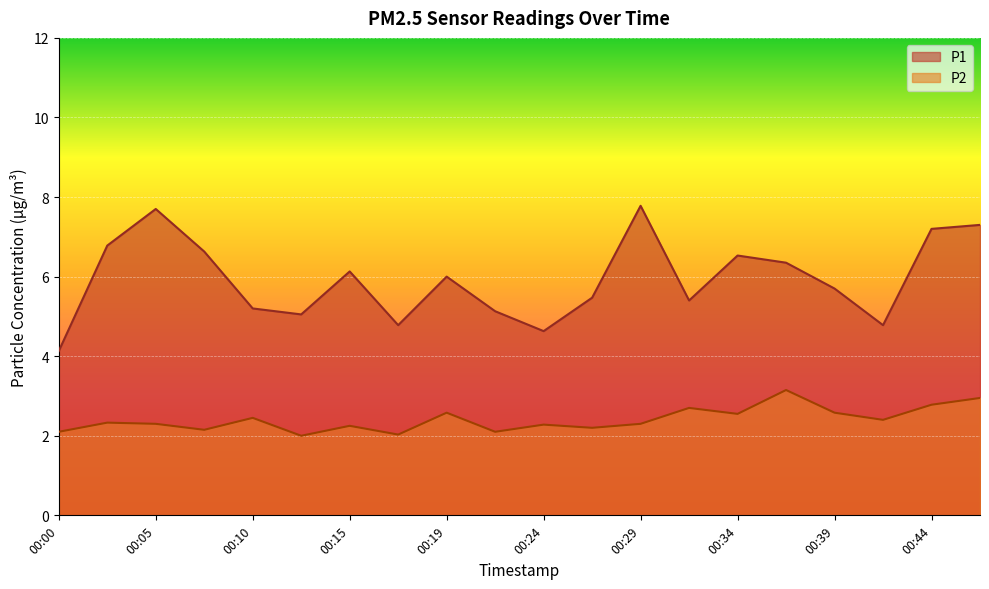

What is the minimum value shown in the chart?

2.0